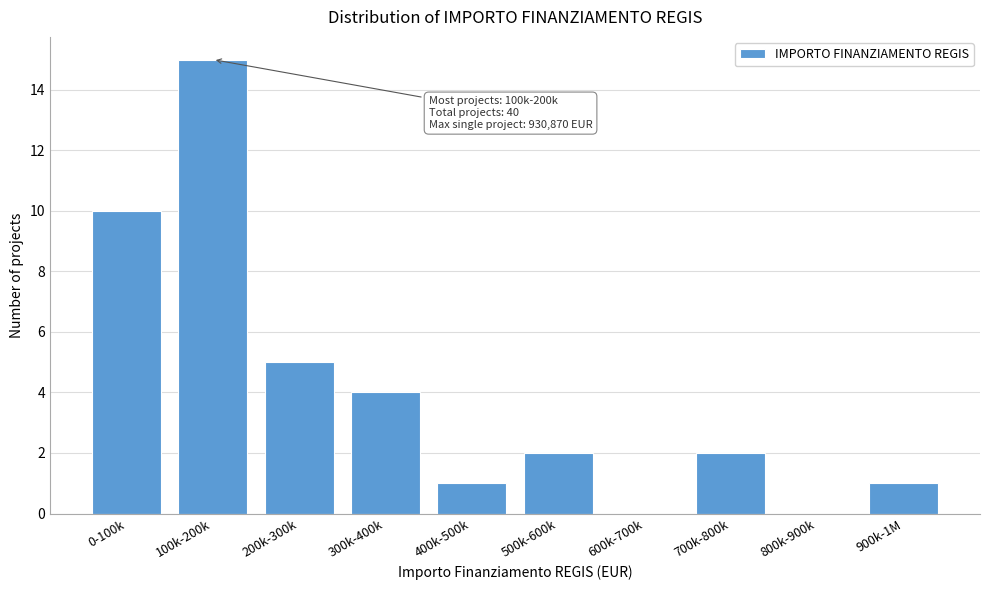

Reading right to left, transcribe all the data shown in this chart.

900k-1M=1	800k-900k=0	700k-800k=2	600k-700k=0	500k-600k=2	400k-500k=1	300k-400k=4	200k-300k=5	100k-200k=15	0-100k=10